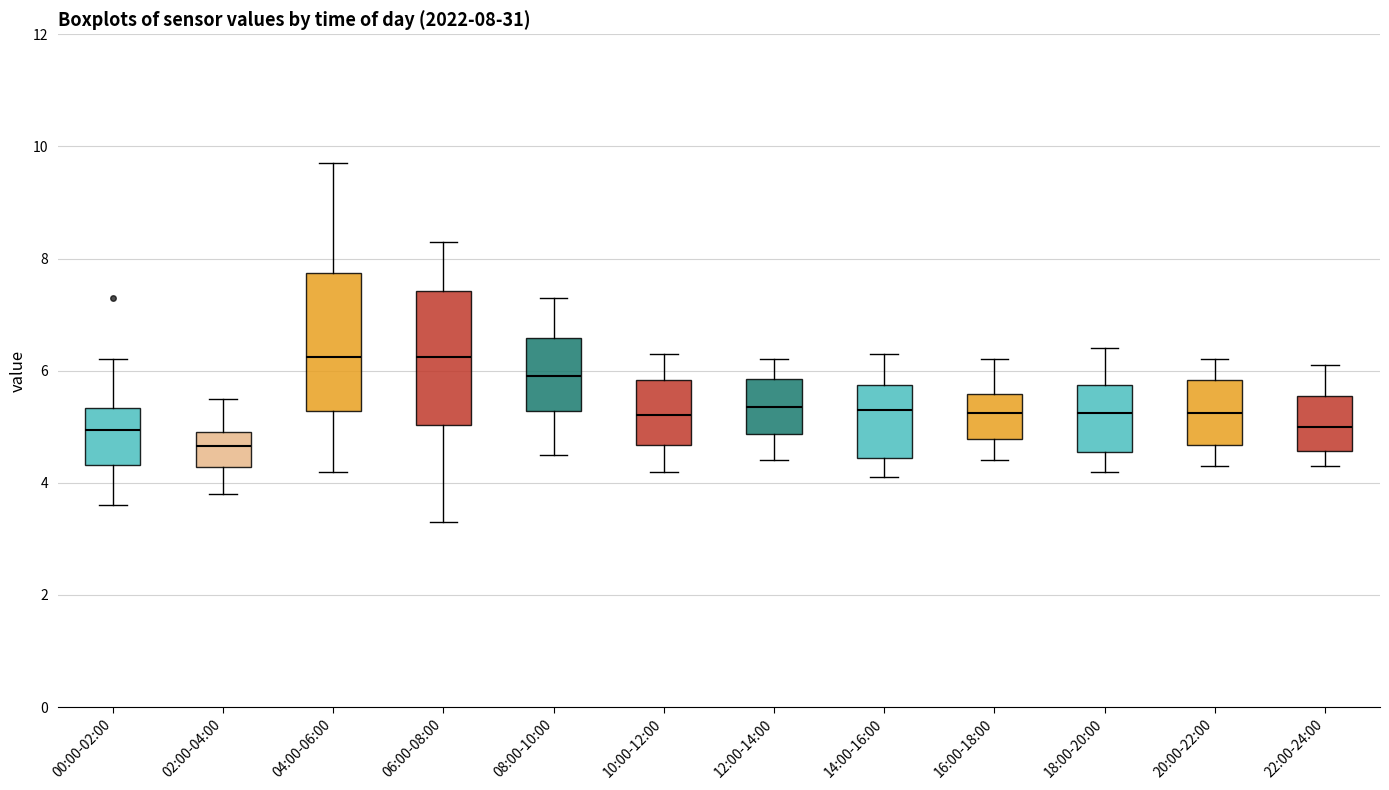

Which box's median line is the lowest?

02:00-04:00